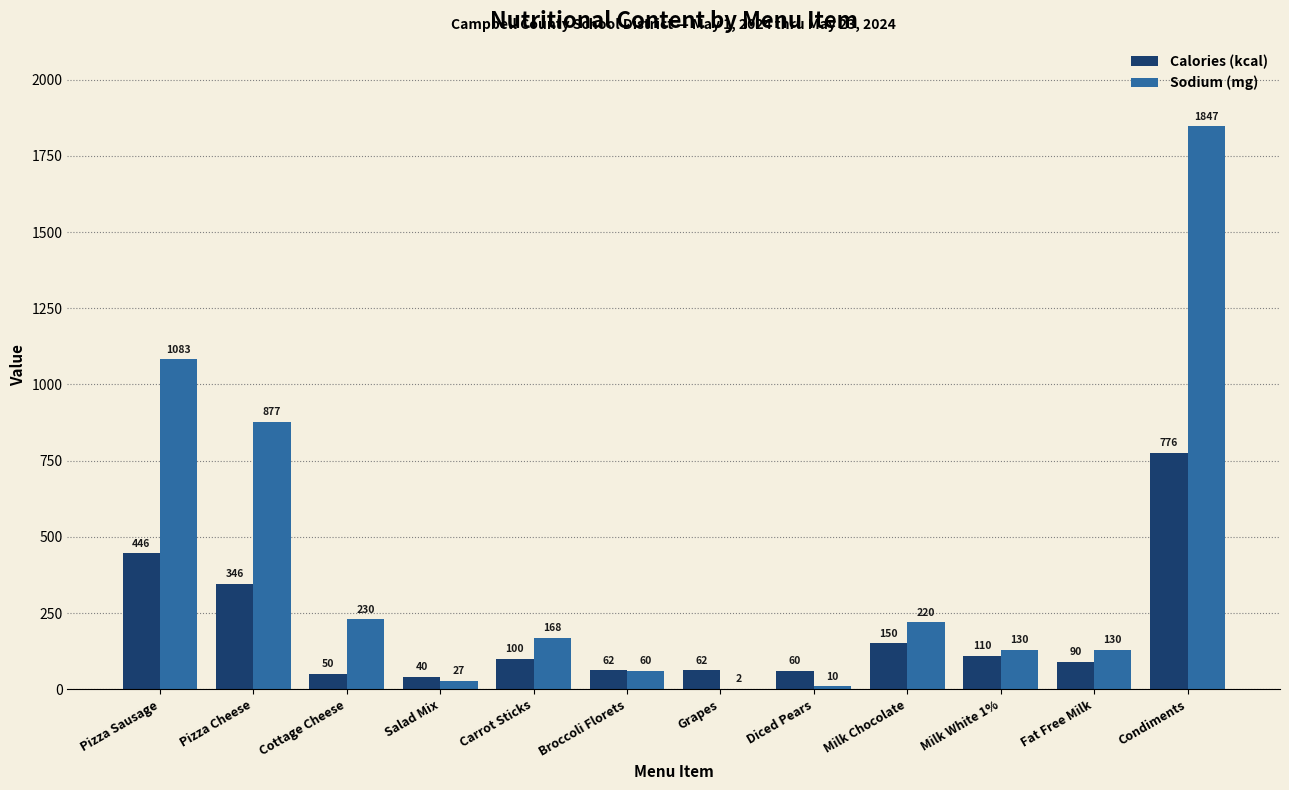

How many data points does each series have?

12